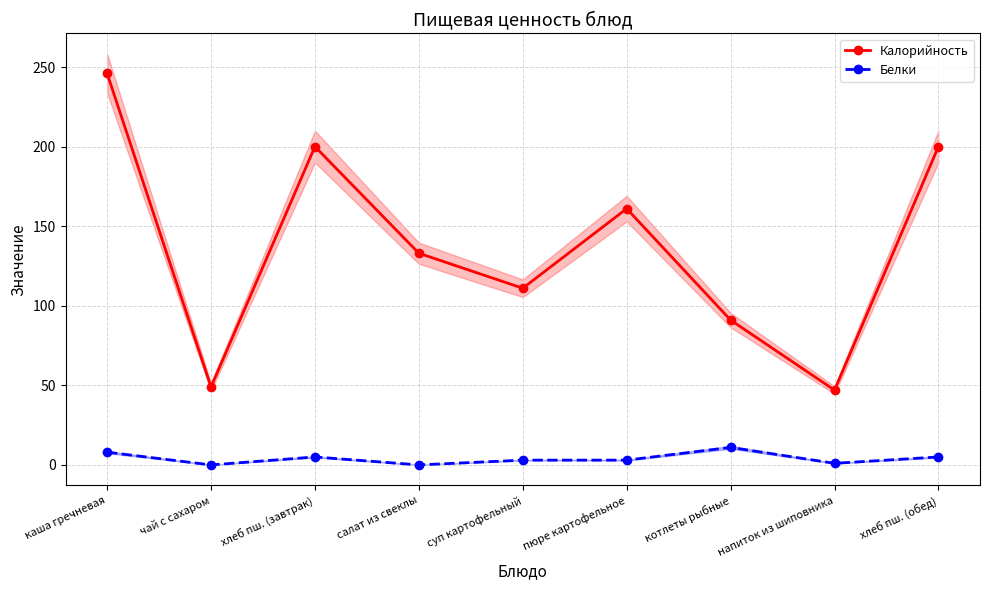

Which has a higher value, салат из свеклы or напиток из шиповника?

салат из свеклы